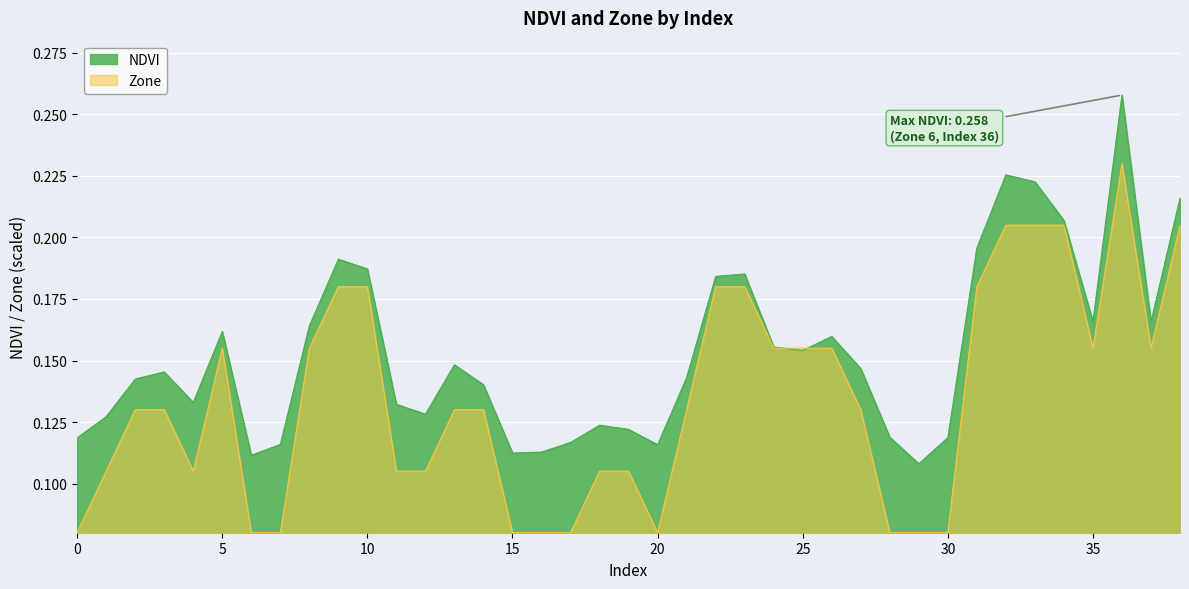

List the series in order of their peak value, highest first.

NDVI, Zone